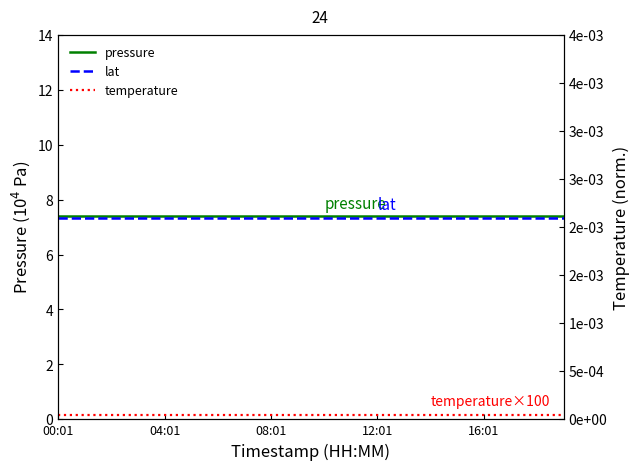

Which series has the widest spread of values?

pressure